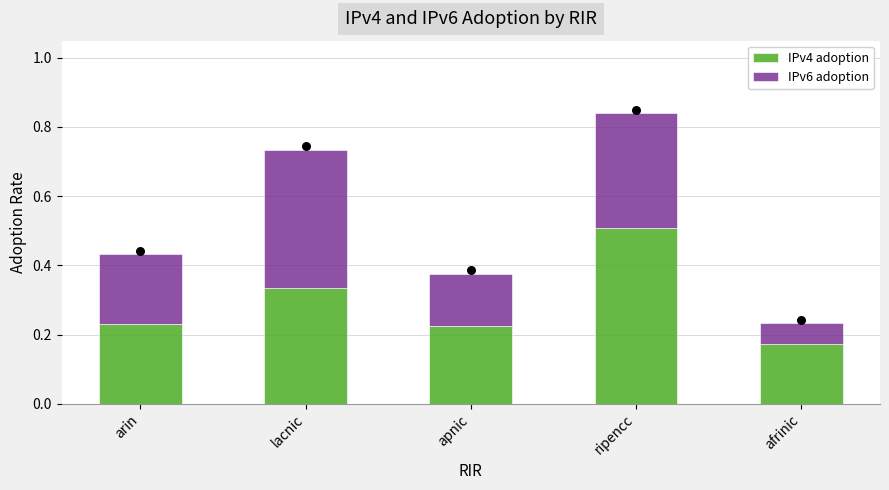

Which series contains the highest Y value?

IPv4 adoption